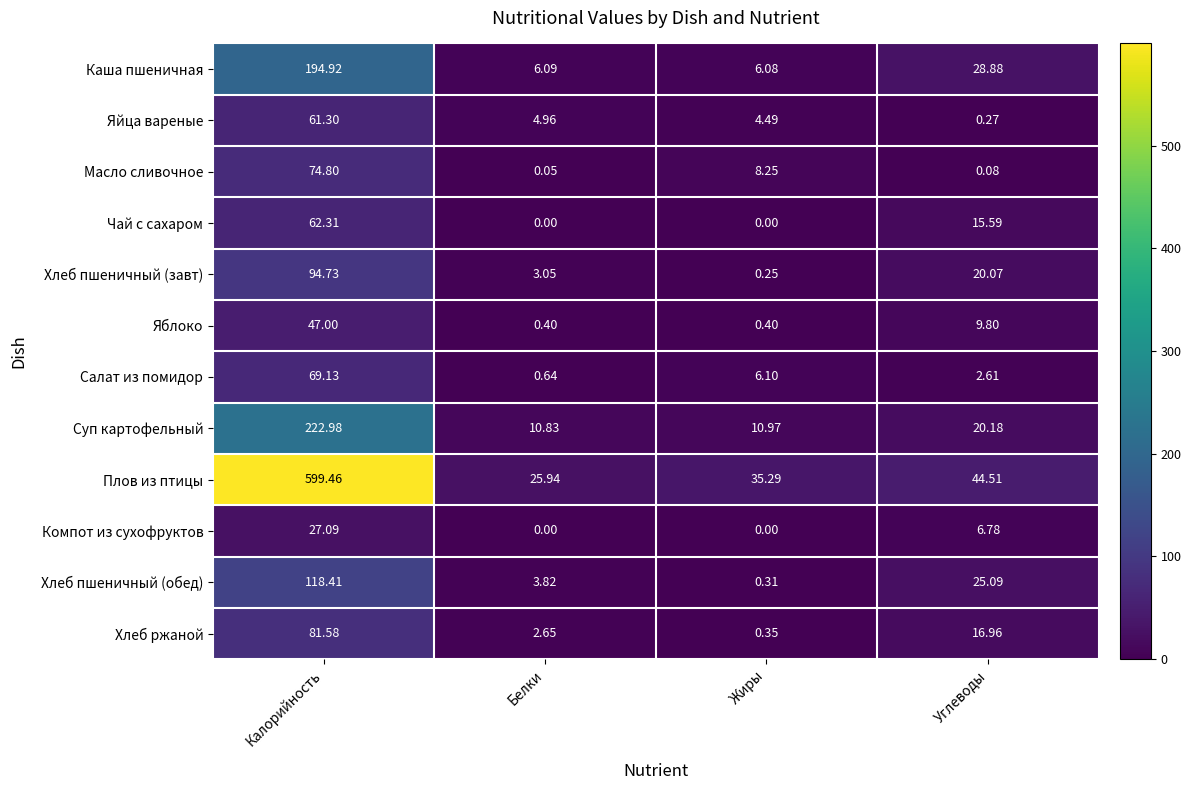

Which series changed the most between Жиры and Углеводы?

Хлеб пшеничный (обед)